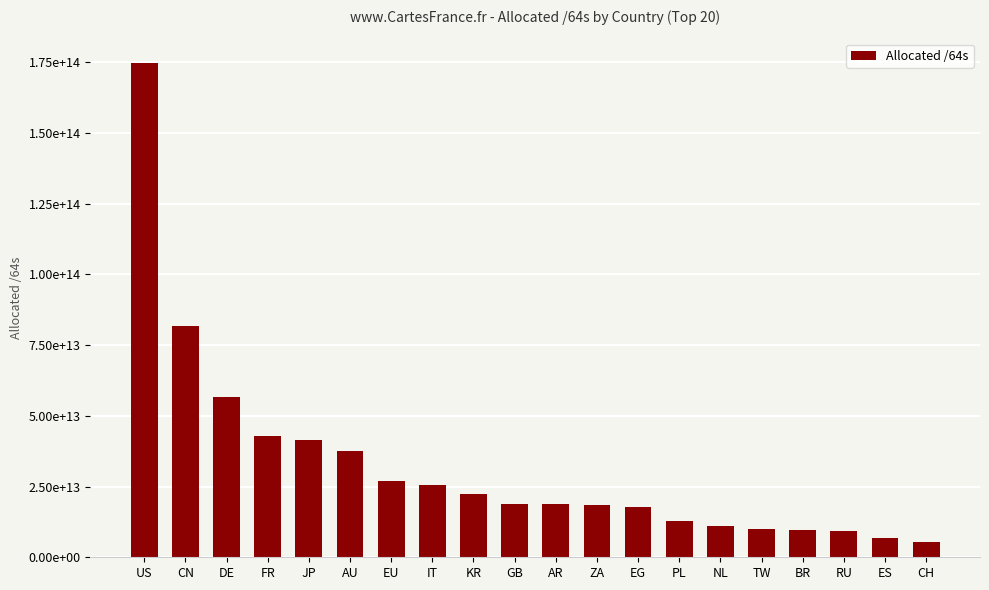

Rank the categories by value from lowest to highest.

CH, ES, RU, BR, TW, NL, PL, EG, ZA, AR, GB, KR, IT, EU, AU, JP, FR, DE, CN, US